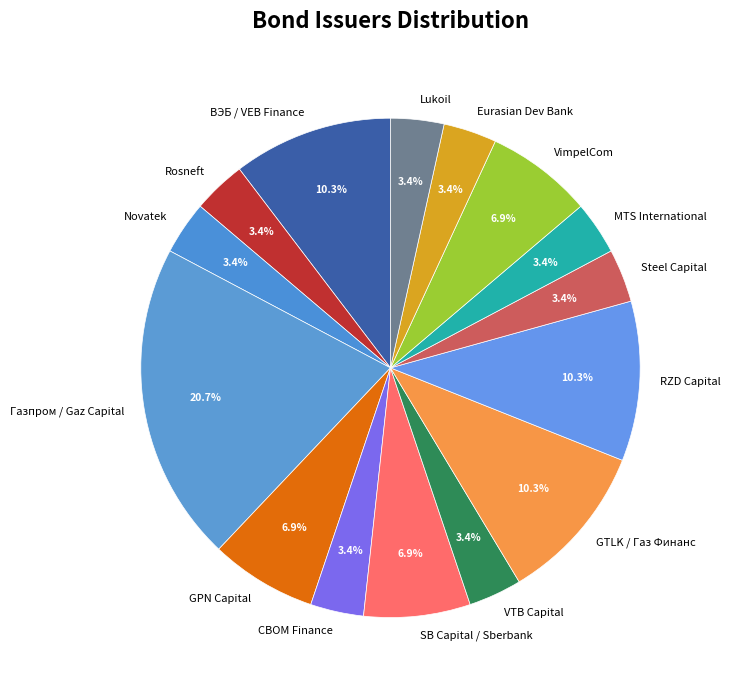

What is the largest slice in the pie chart?

Газпром / Gaz Capital